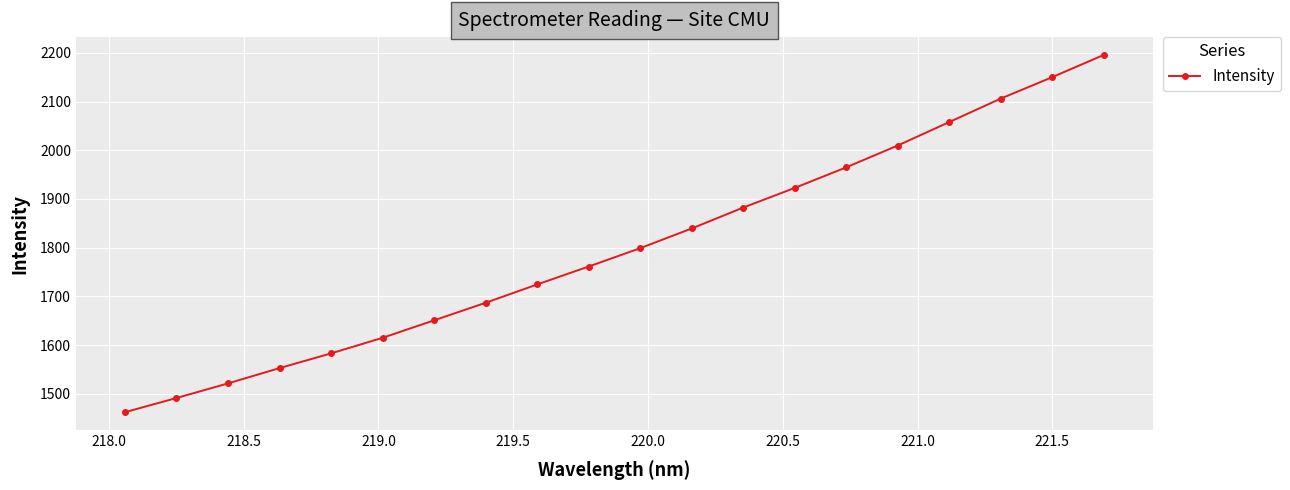

True or false: there are more than 1 points higher than both neighbors.

False